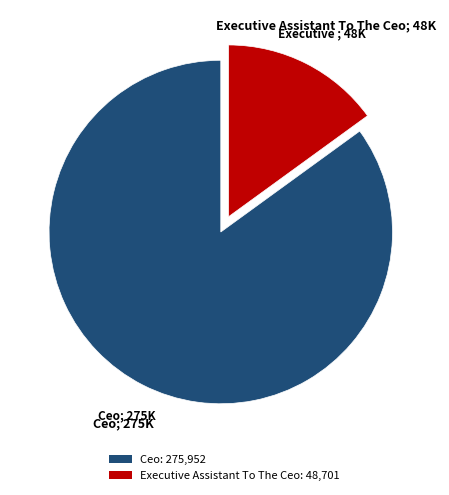

Is it true that Executive Assistant To The Ceo: 48,701 is 2% of the pie?

False